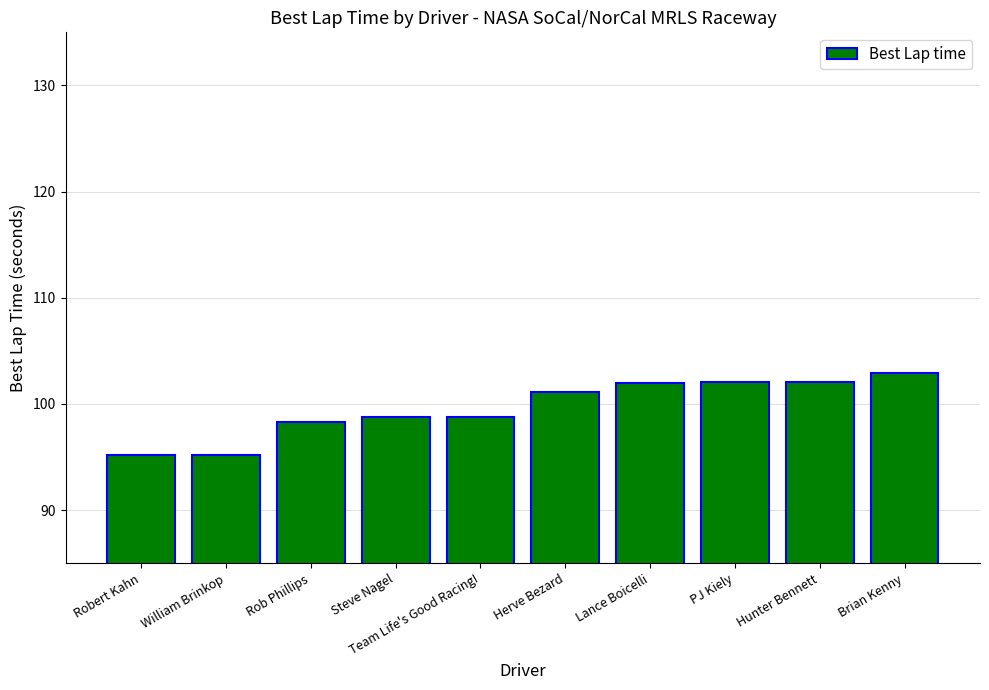

Is it true that the value at Steve Nagel is 98.7?

True